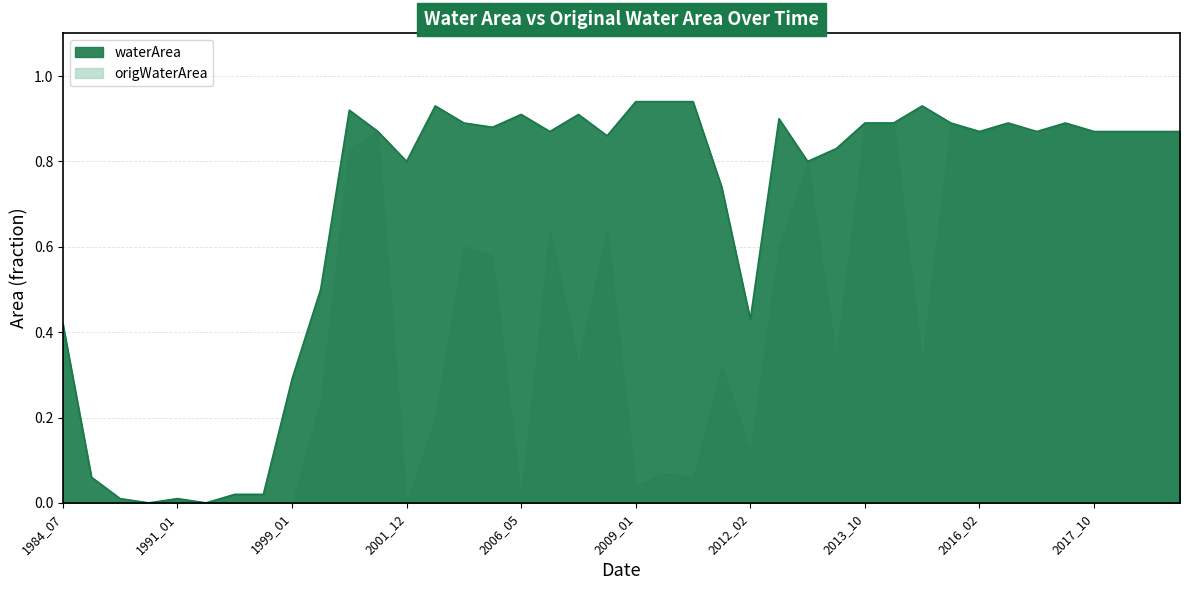

Does the chart have visible grid lines?

Yes